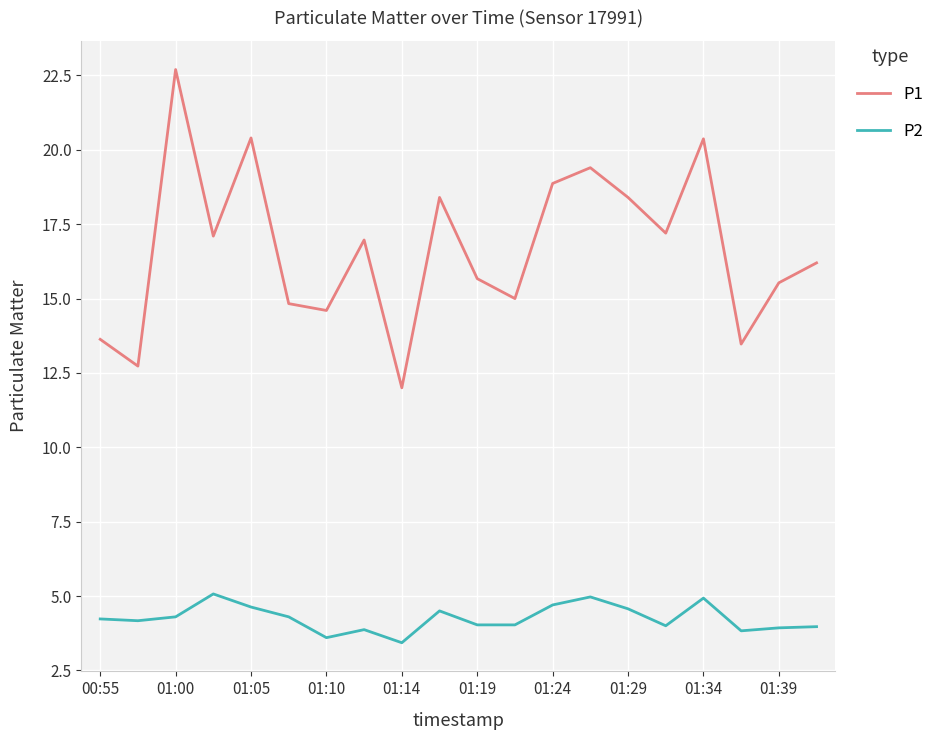

Rank the series by their average value, from lowest to highest.

P2, P1